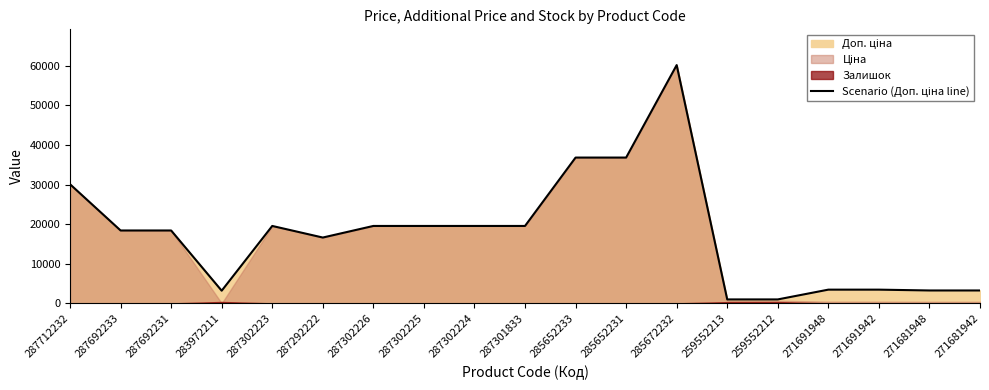

What is the average value?

17578.3